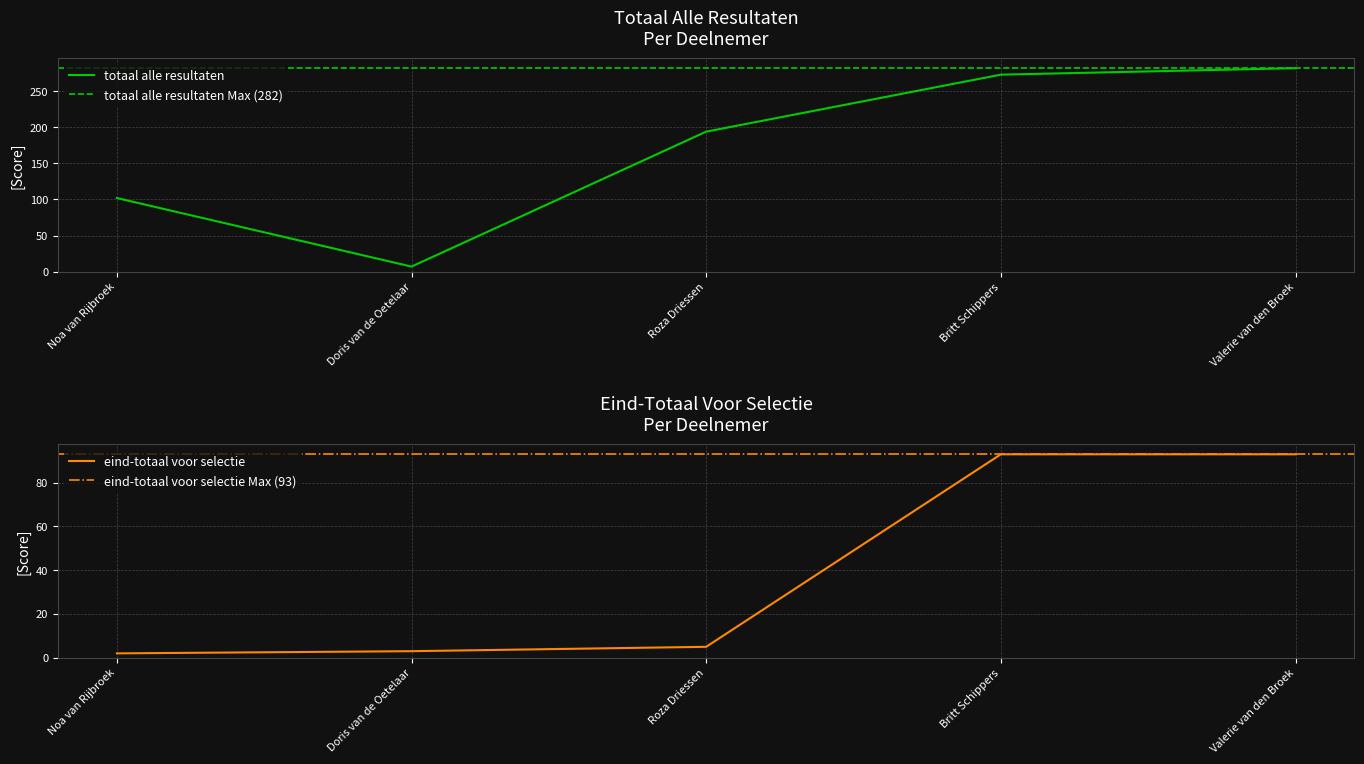

What is the smallest value displayed?

2